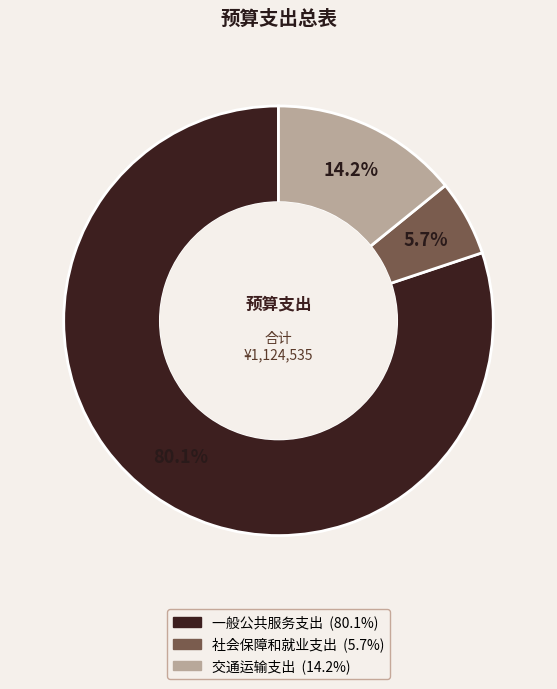

To the nearest percent, what is the combined percentage of 社会保障和就业支出 and 交通运输支出?

20%